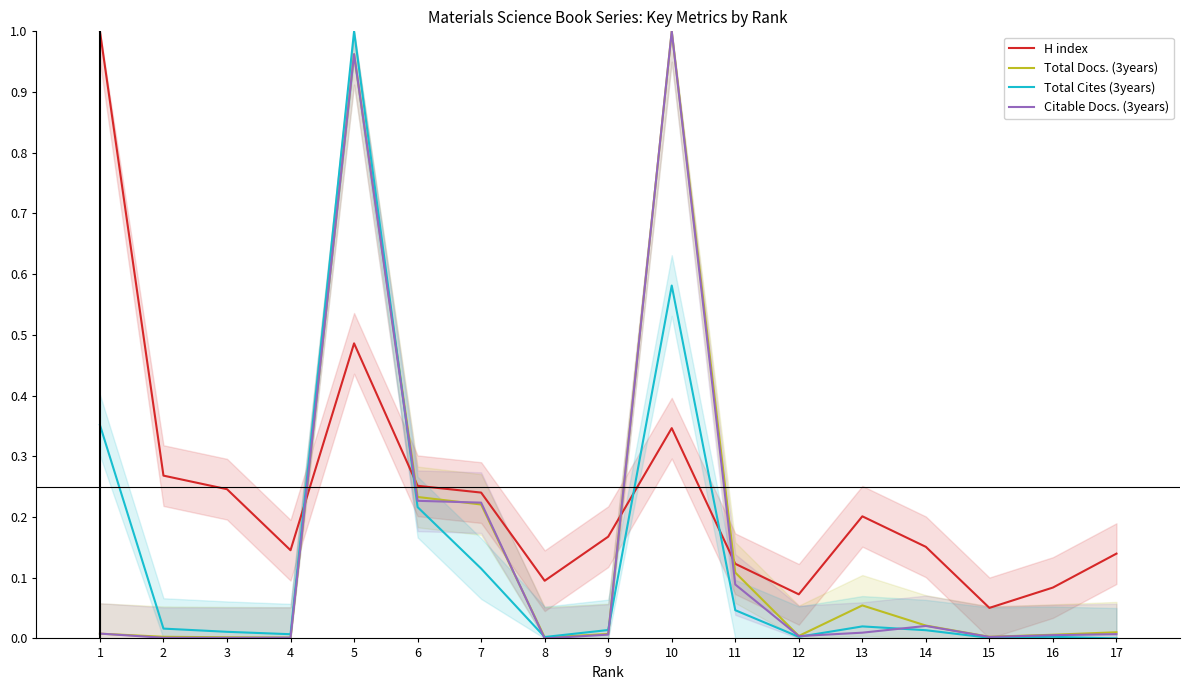

How many interior local peaks does the H index series have?

3